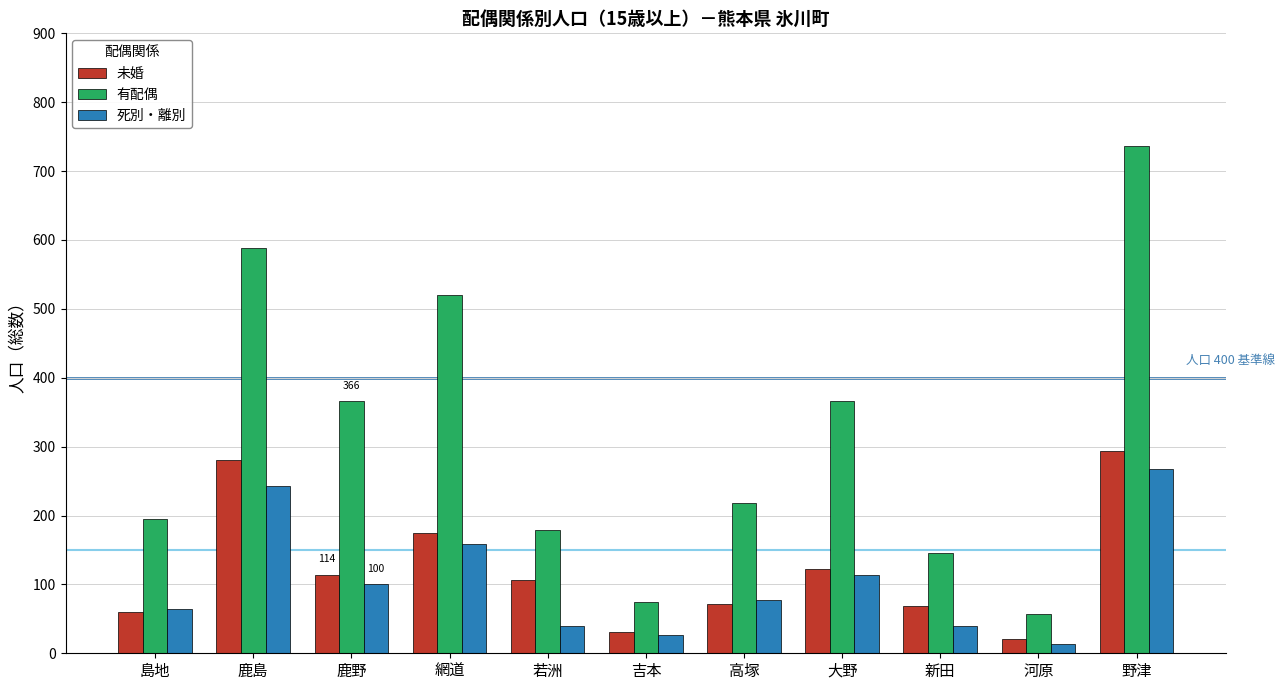

What is the smallest value displayed?

14